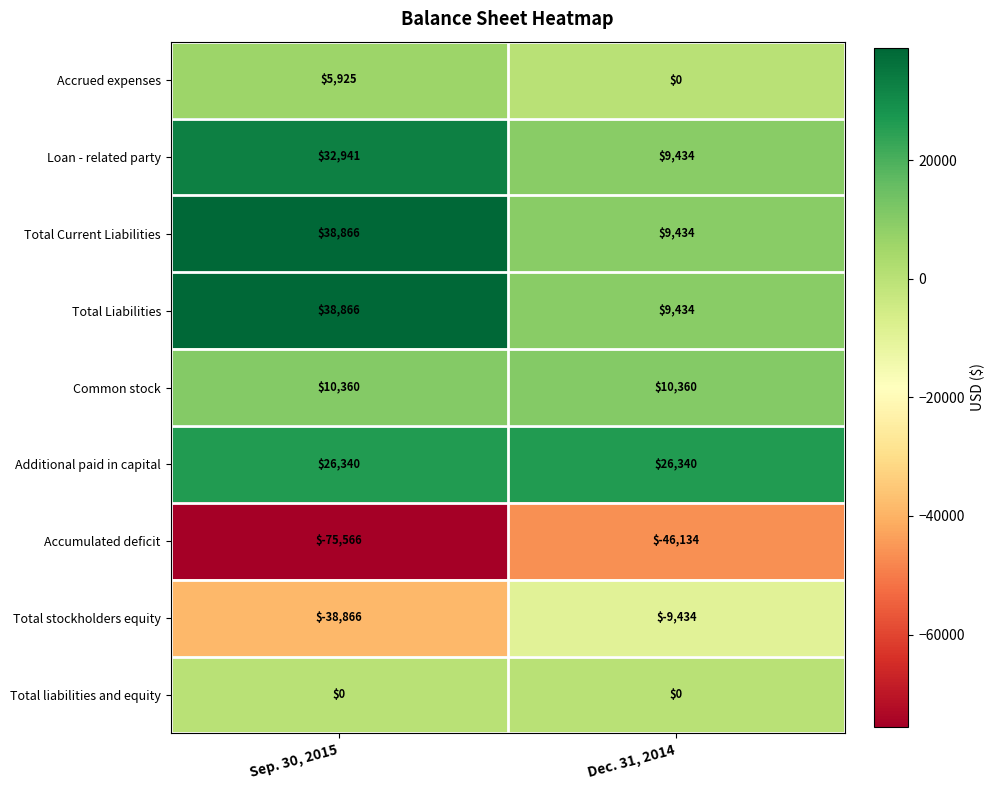

At which label is Accrued expenses closest to 2962?

Dec. 31, 2014